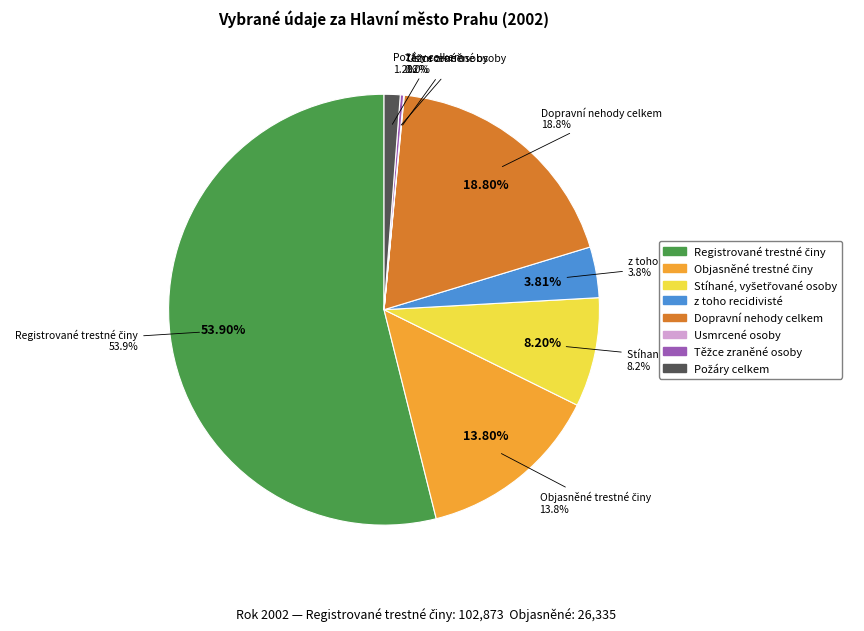

To the nearest percent, what is the difference between the Usmrcené osoby and Stíhané, vyšetřované osoby slice percentages?

8%